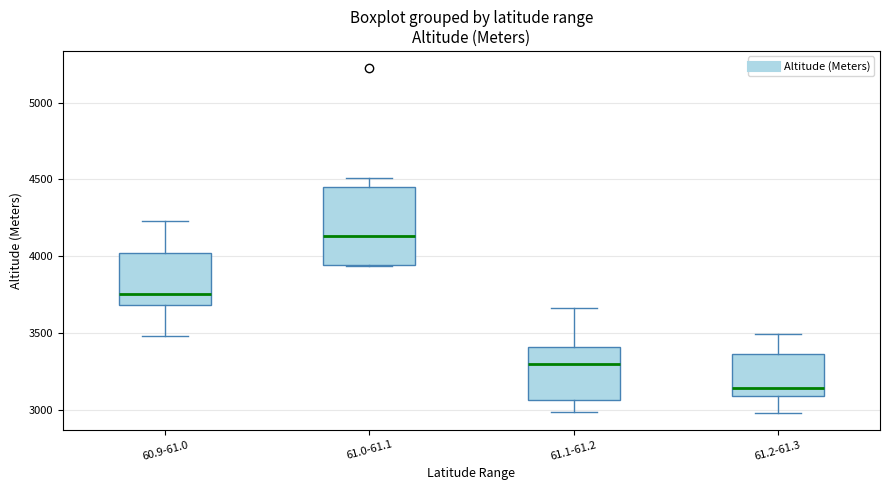

Which box is the tallest, from its lower edge to its upper edge?

61.0-61.1